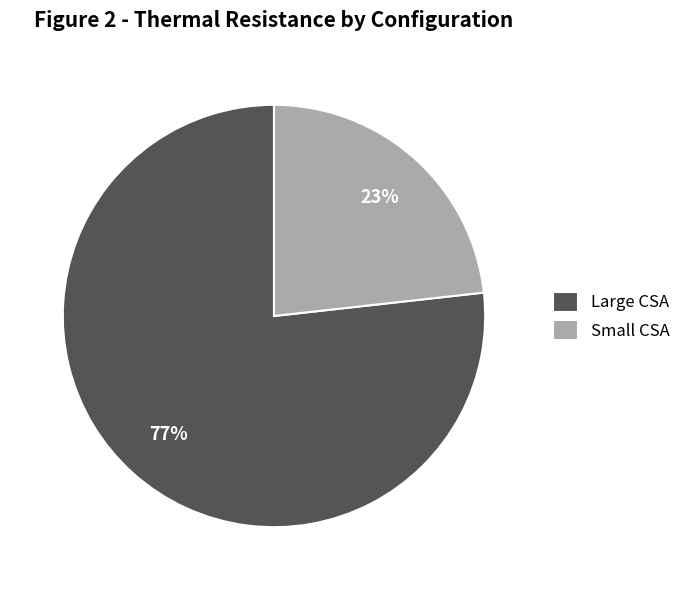

To the nearest percent, what is the average slice percentage?

50%